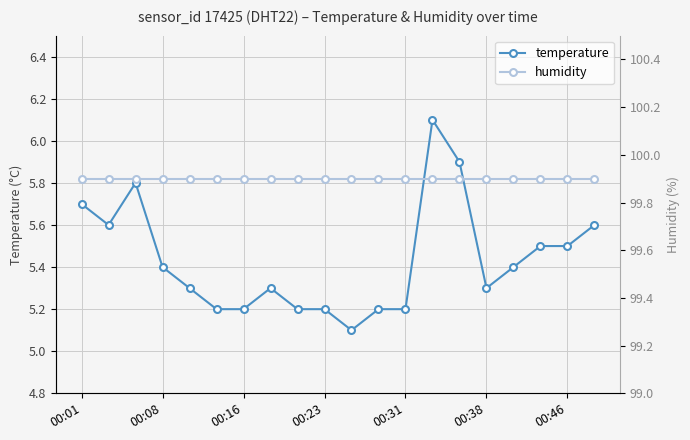

What is the value of the humidity point at the 11th from the left?

99.9